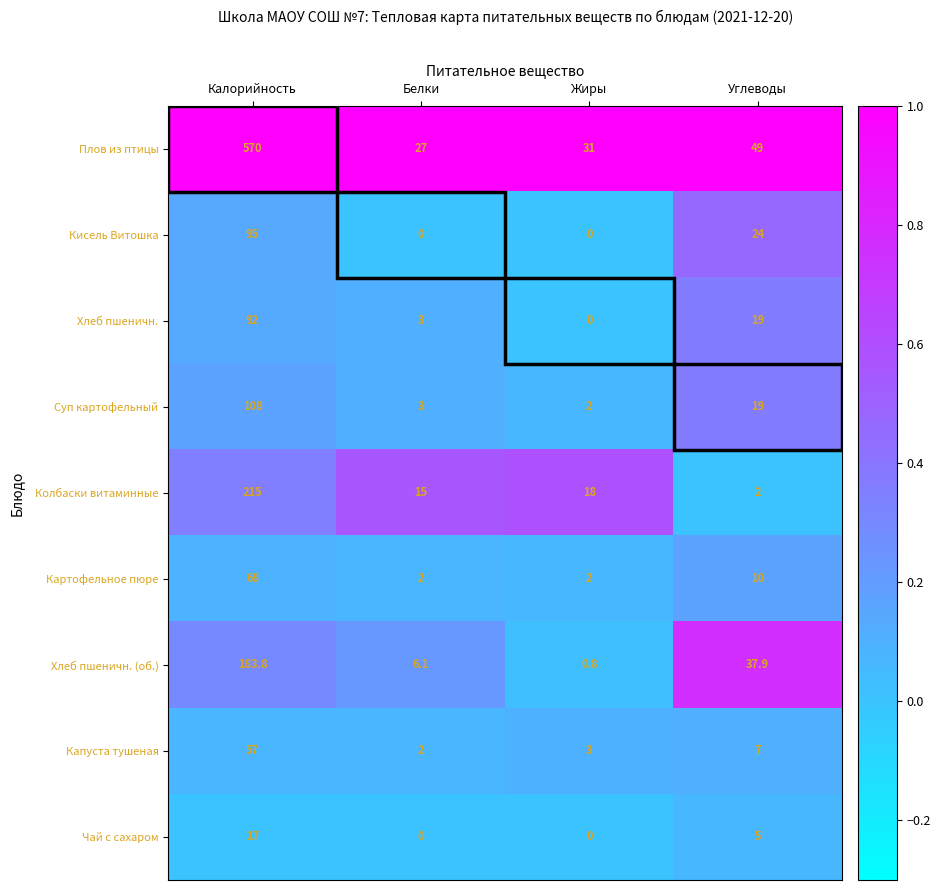

Is the value of Колбаски витаминные at Белки greater than the value of Плов из птицы at Белки?

No